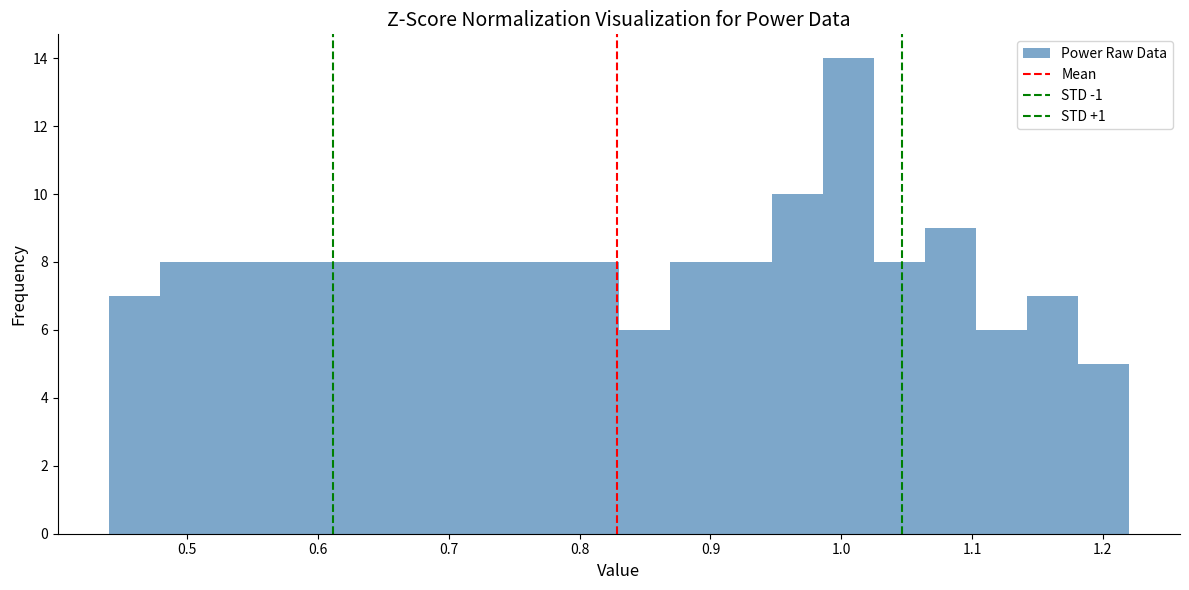

Read against the x-axis, roughly where is the centre of the tallest bar?

1.01